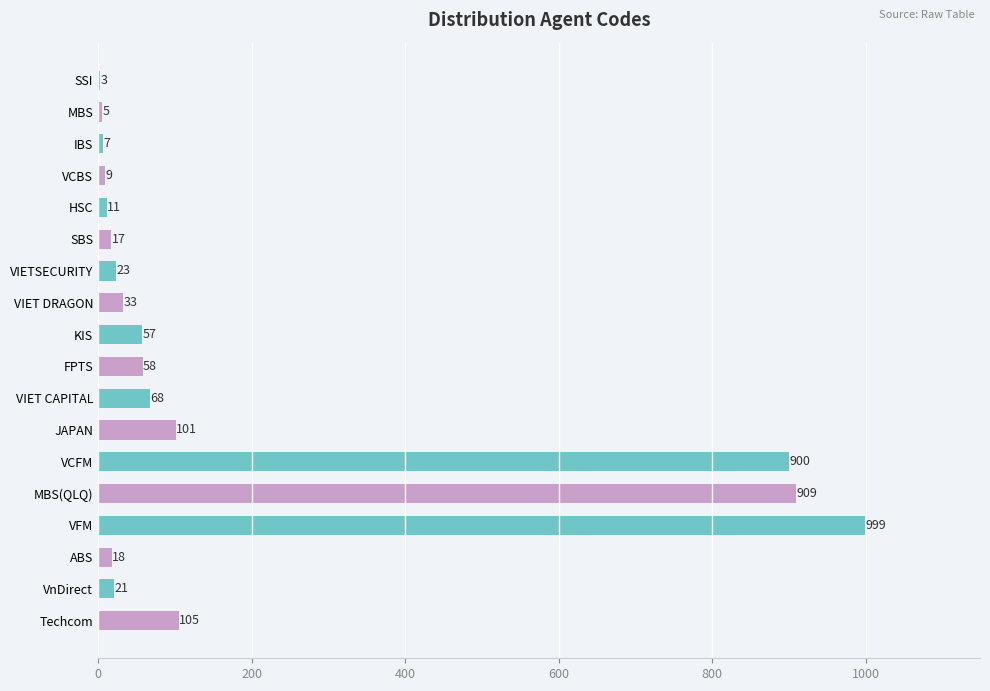

What is the approximate value at HSC, to the nearest 10?

10